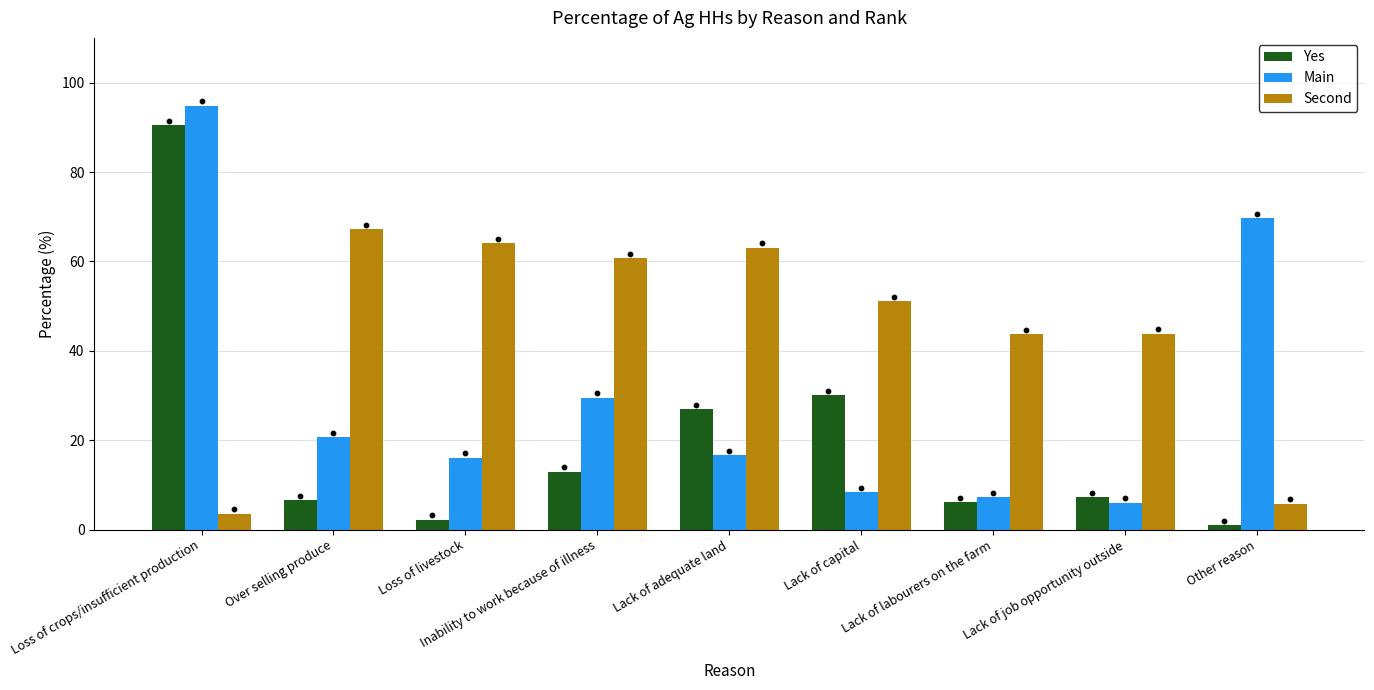

Which series reaches the minimum Y coordinate?

Yes